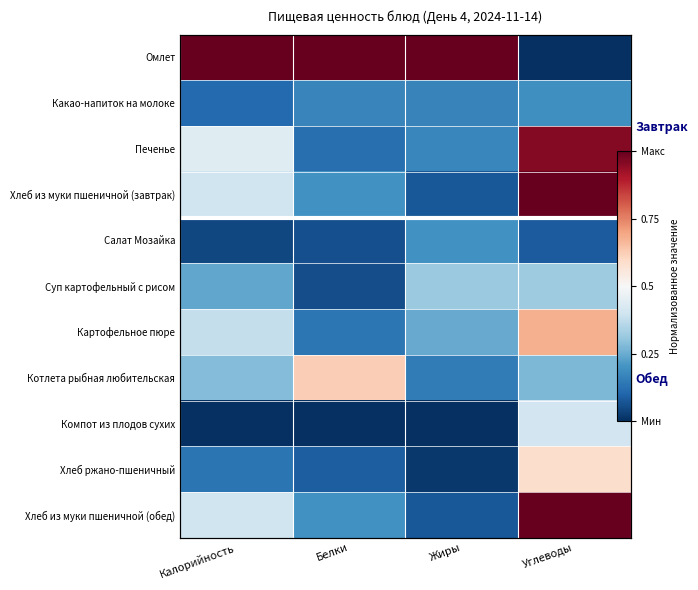

List the labels in order of Картофельное пюре value, largest first.

Углеводы, Калорийность, Жиры, Белки